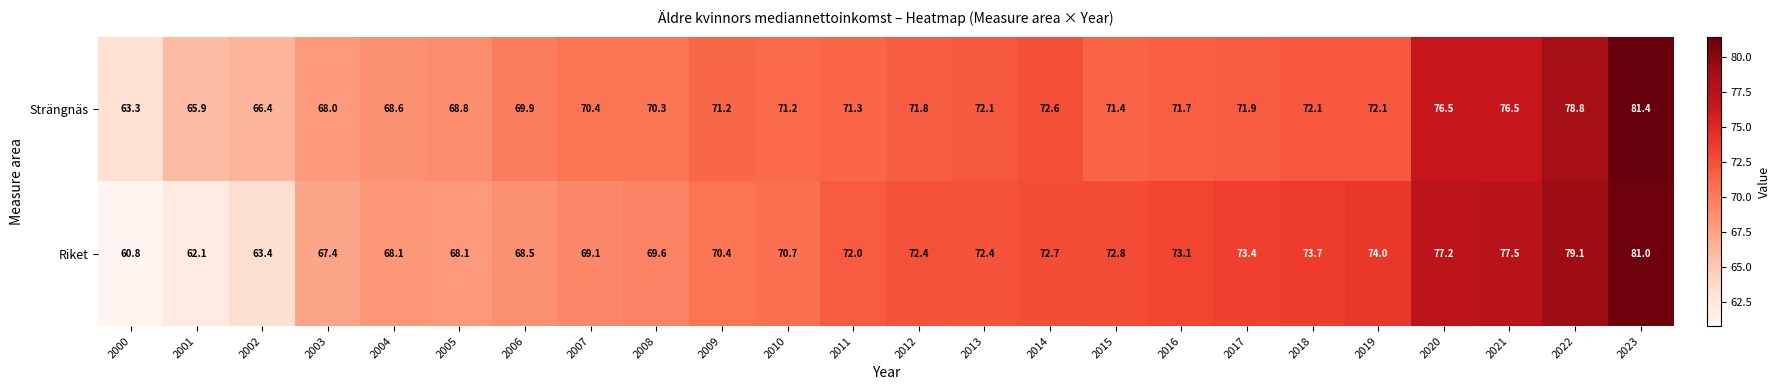

At how many categories does at least one series exceed 75?

4